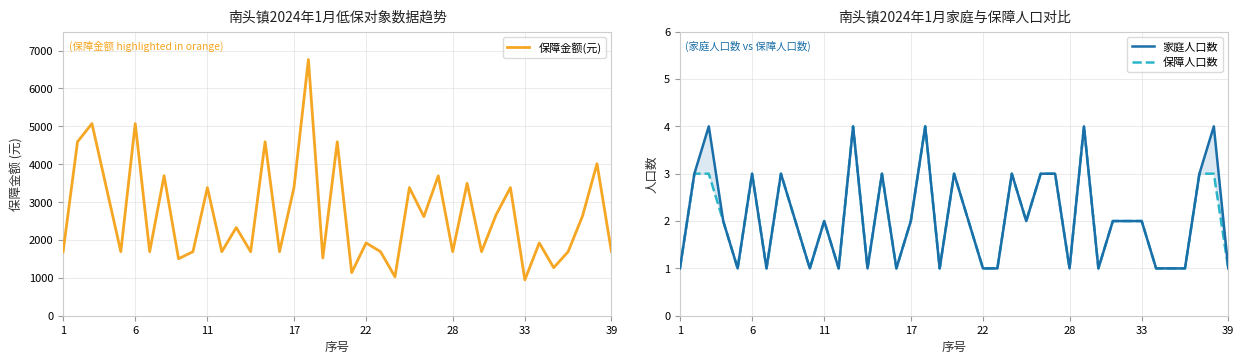

What is the lowest value of the 保障金额(元) series?

948